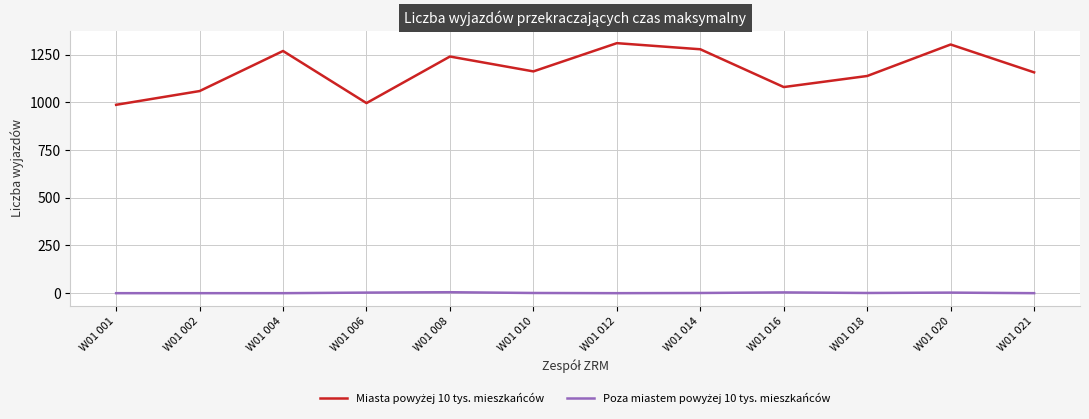

What is the greatest value displayed?

1310